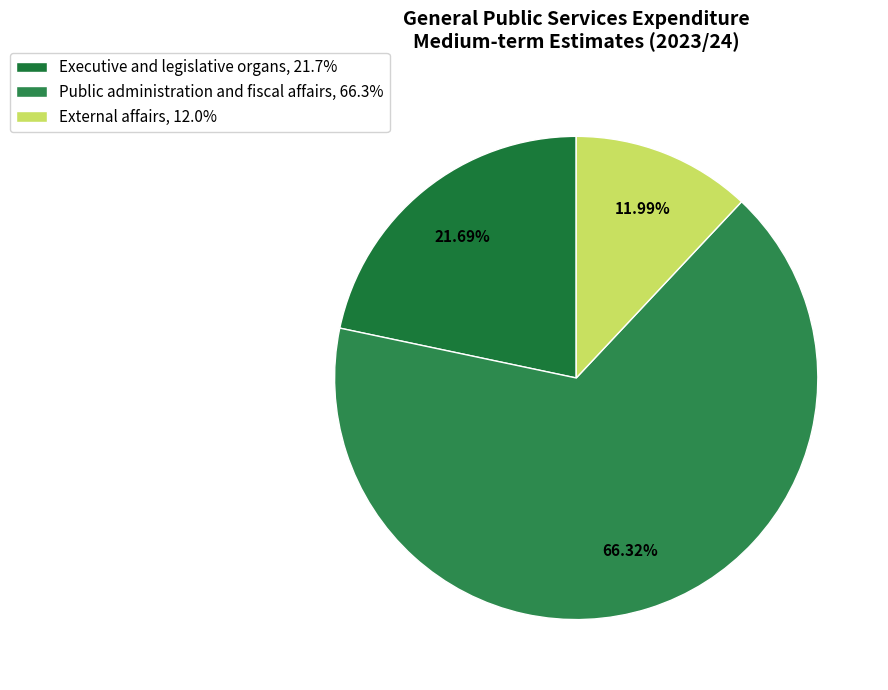

Which has a higher value, Executive and legislative organs or External affairs?

Executive and legislative organs